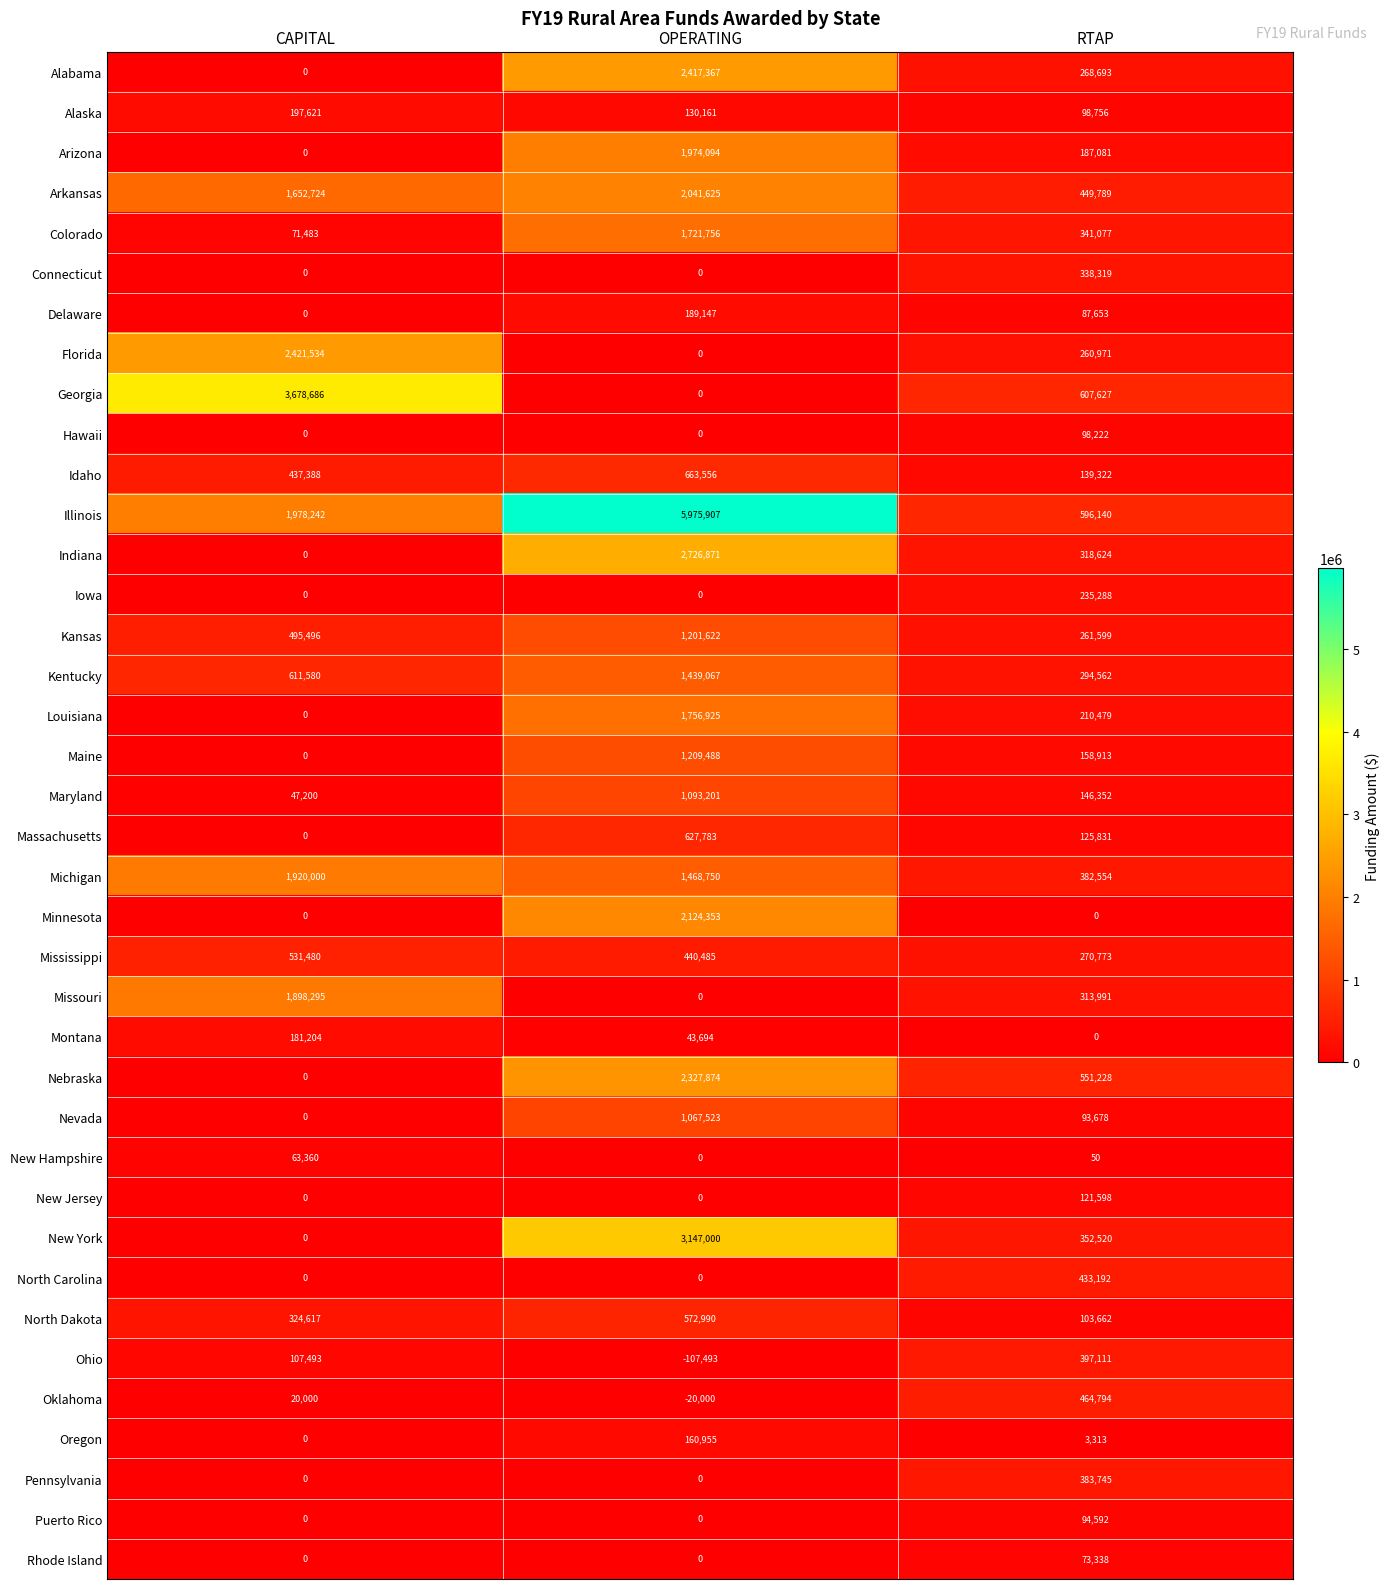

Between CAPITAL and RTAP, which series saw the biggest shift?

Georgia